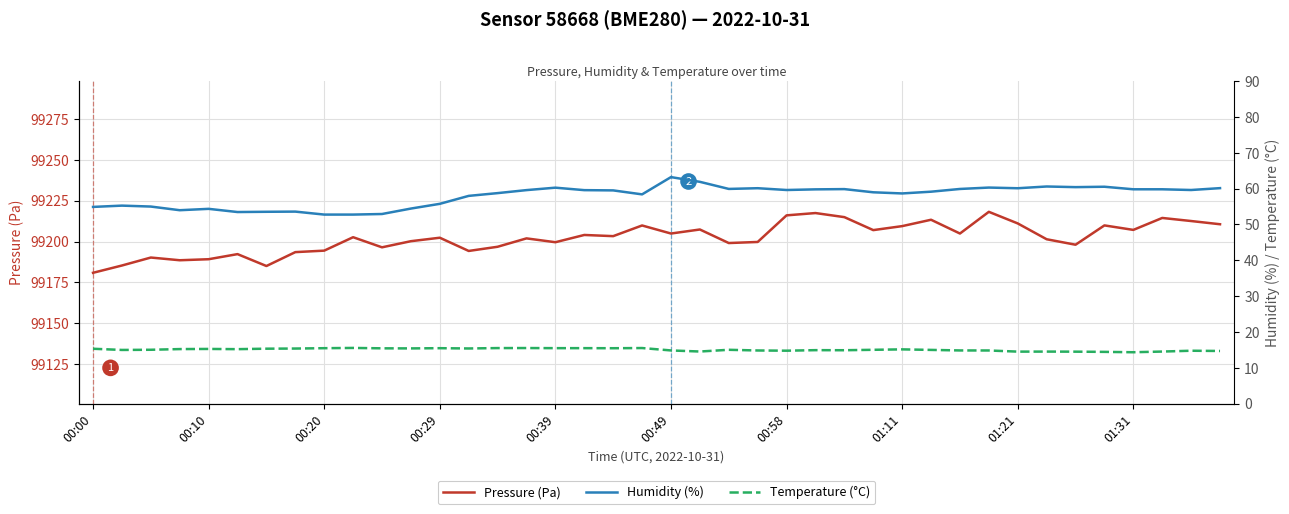

Which category has the lowest value in the Pressure (Pa) series?

00:00